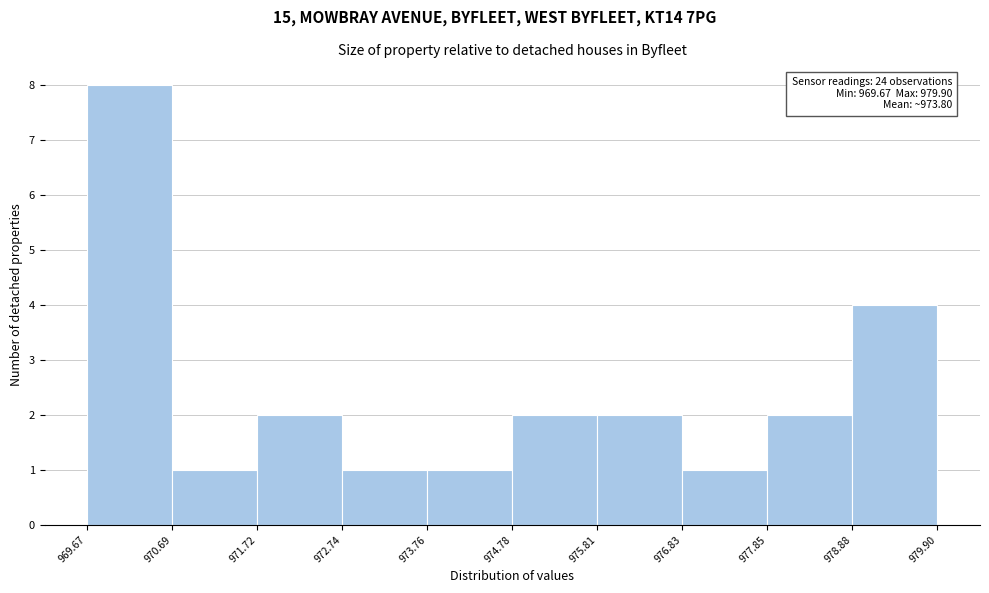

Over which range of the x-axis is the bar tallest?

969.67 to 970.69